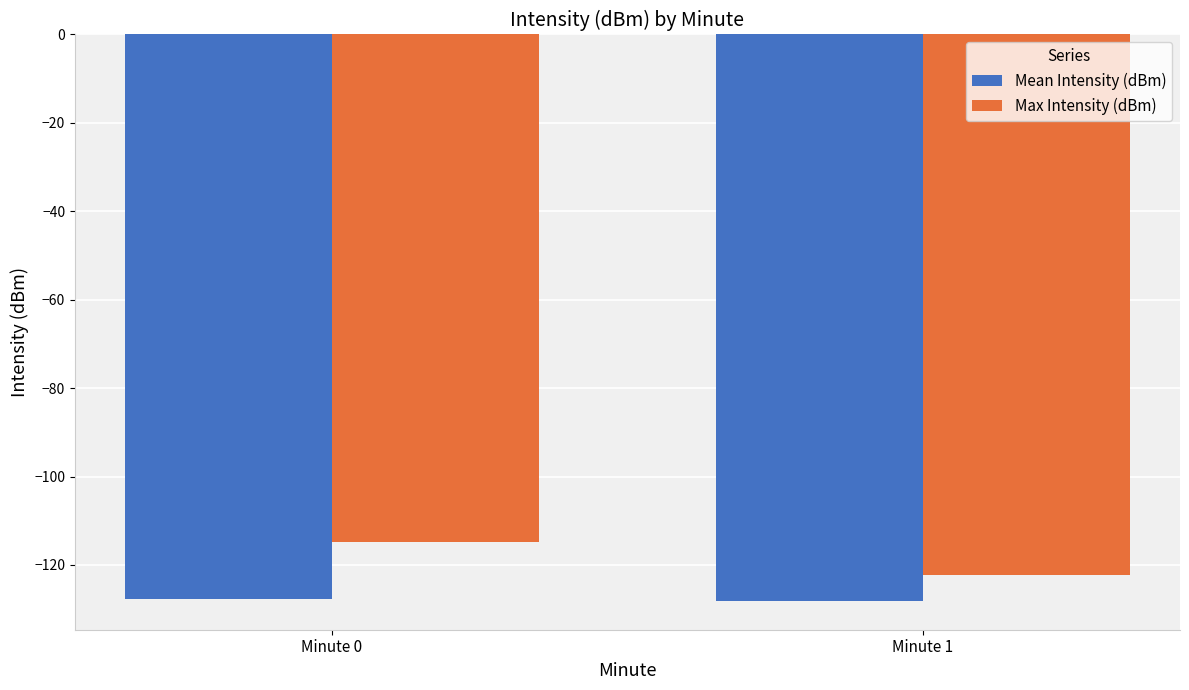

What is the difference between the Max Intensity (dBm) values at Minute 1 and Minute 0?

7.5